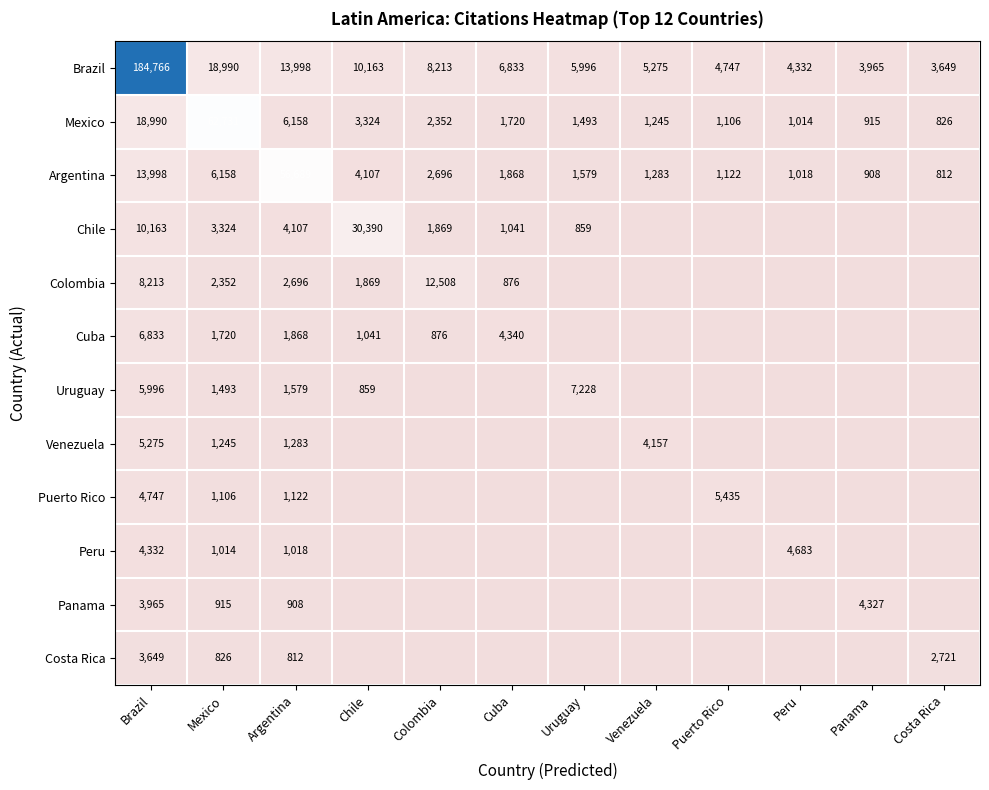

What is the lowest value of the Argentina series?

812